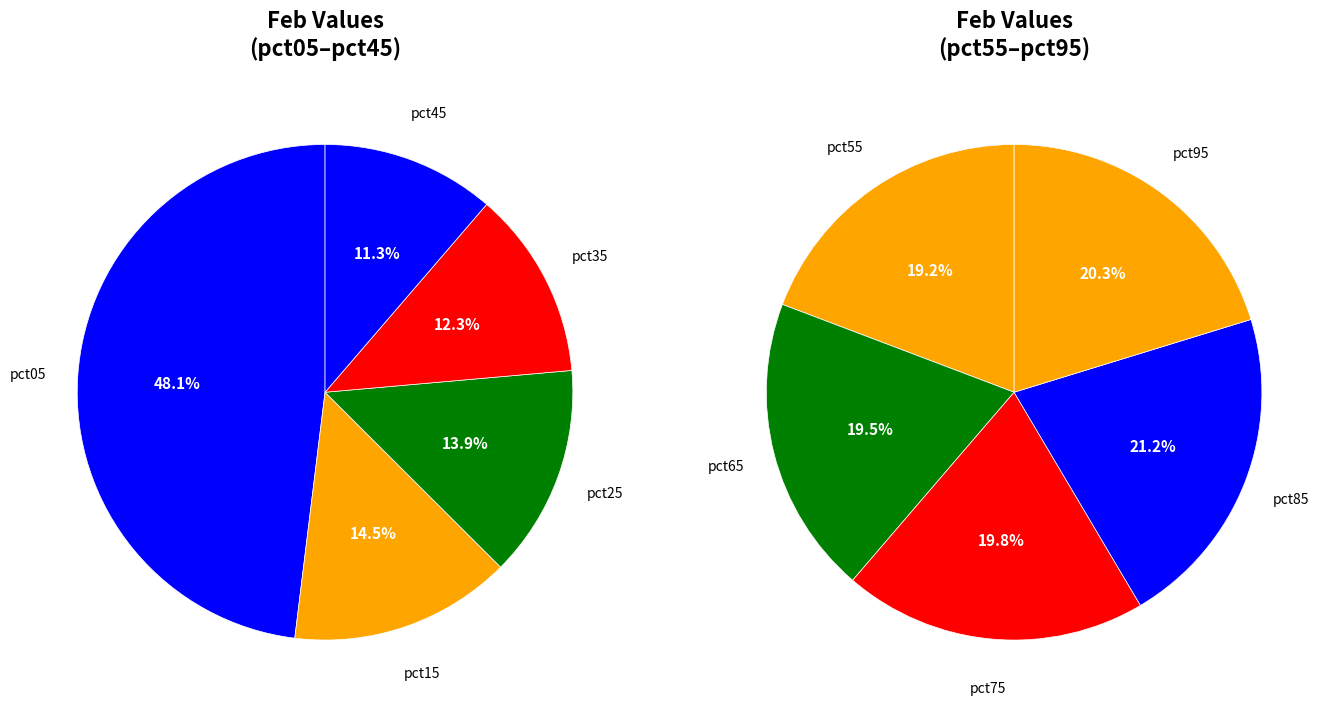

Which has a higher value, pct45 or pct95?

pct95